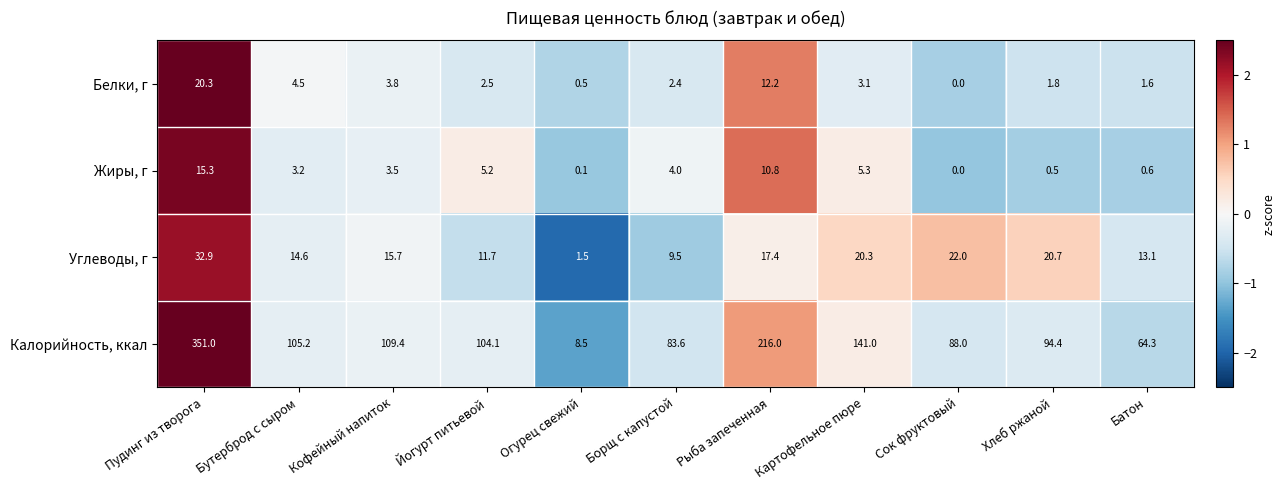

What is the maximum value for Калорийность, ккал?

351.0